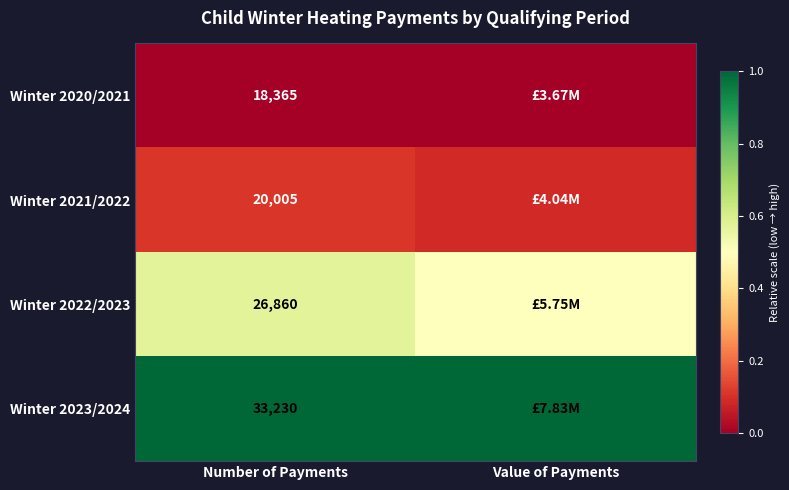

Is the value of Winter 2020/2021 at Number of Payments greater than the value of Winter 2023/2024 at Number of Payments?

No